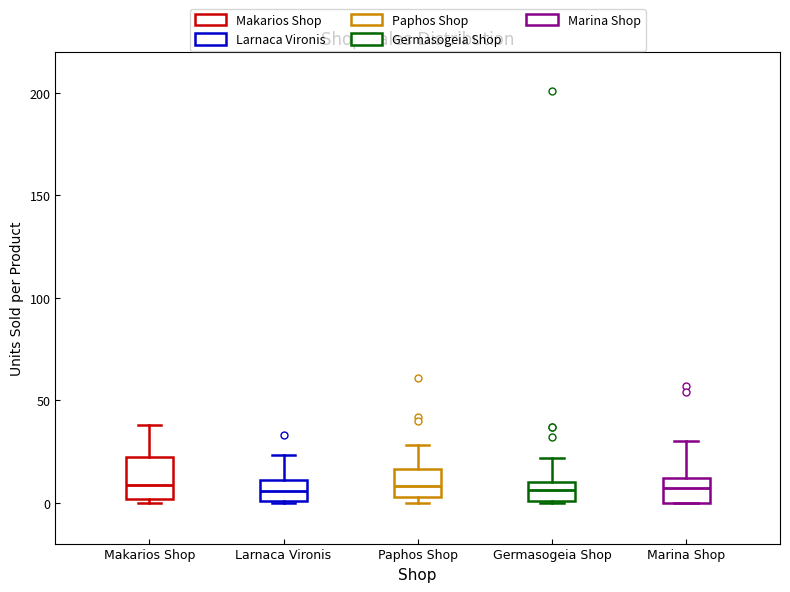

Reading left to right, transcribe this box plot: for each box, give where its median line is, the range the box spans, and where its two whiskers end, as read against the y-axis. The values are not printed on the chart, so give them approximately, as read against the axis.

Makarios Shop: median 10, box 0 to 20, whiskers 0 (just below the box's lower edge) to 40
Larnaca Vironis: median 5, box 0 to 10, whiskers 0 to 25
Paphos Shop: median 10, box 5 to 15, whiskers 0 to 30
Germasogeia Shop: median 5, box 0 to 10, whiskers 0 to 20
Marina Shop: median 5, box 0 to 10, whiskers 0 to 30